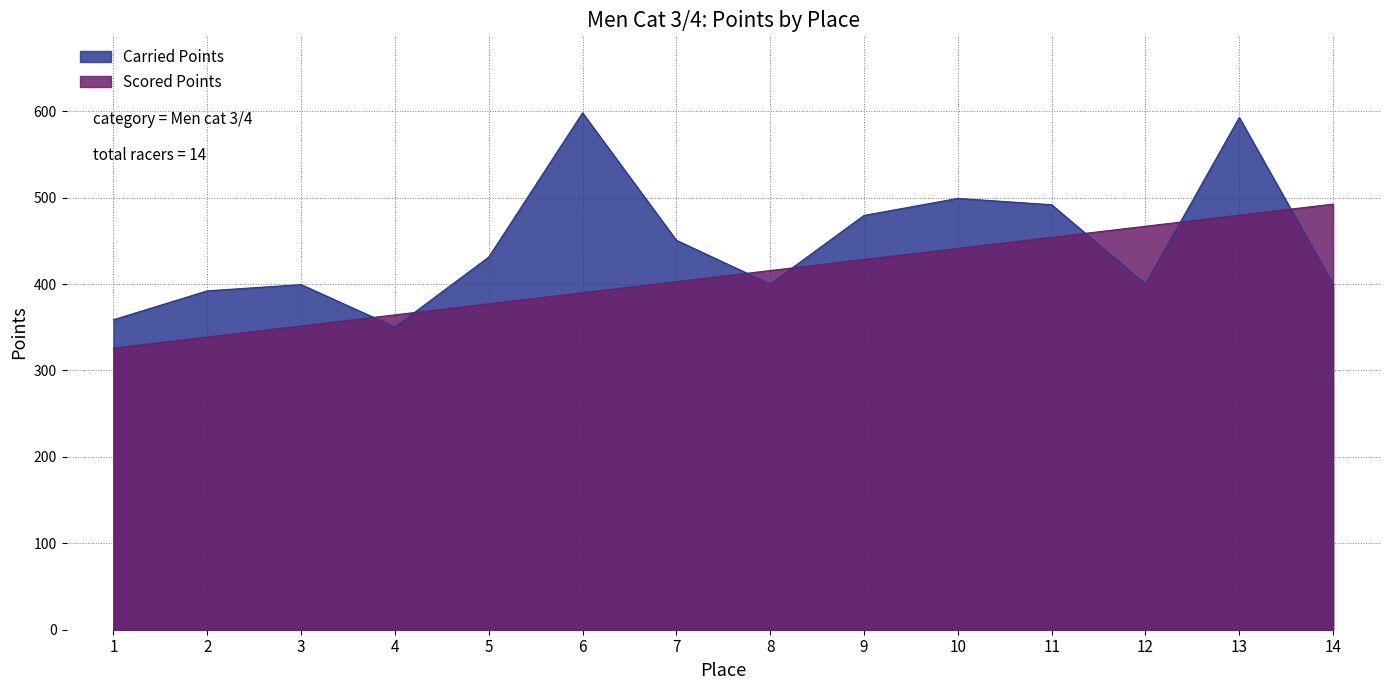

Which category has the lowest value across all series?

1